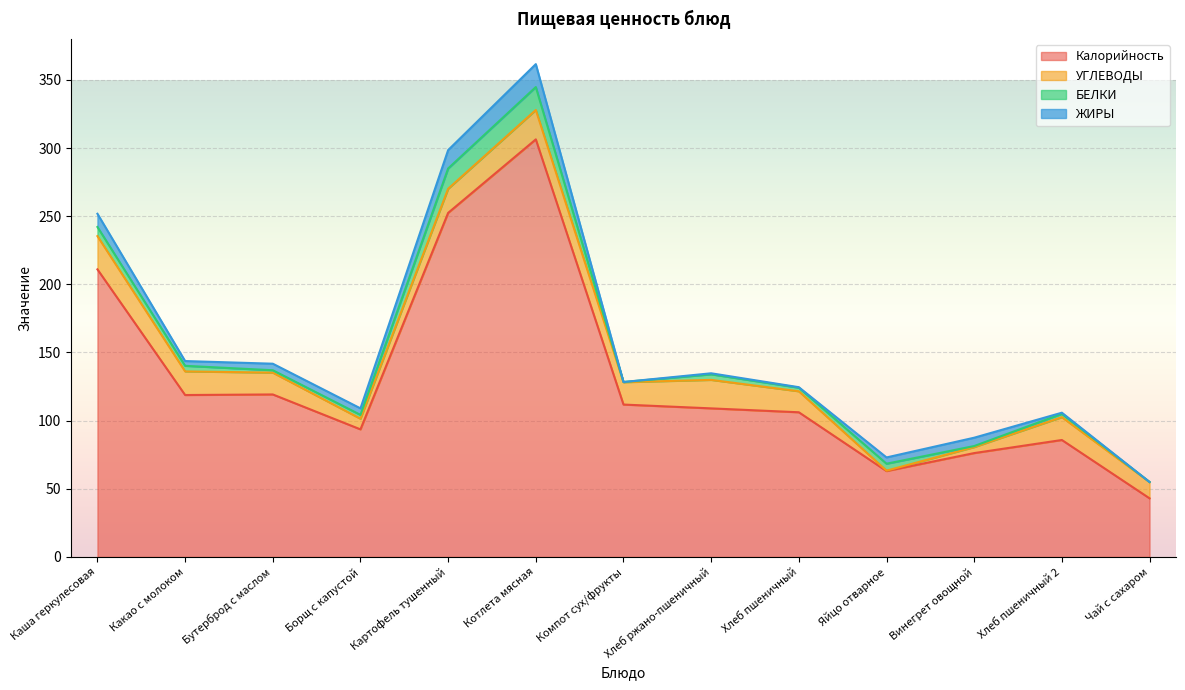

Rank the series by their maximum value, from lowest to highest.

БЕЛКИ, ЖИРЫ, УГЛЕВОДЫ, Калорийность